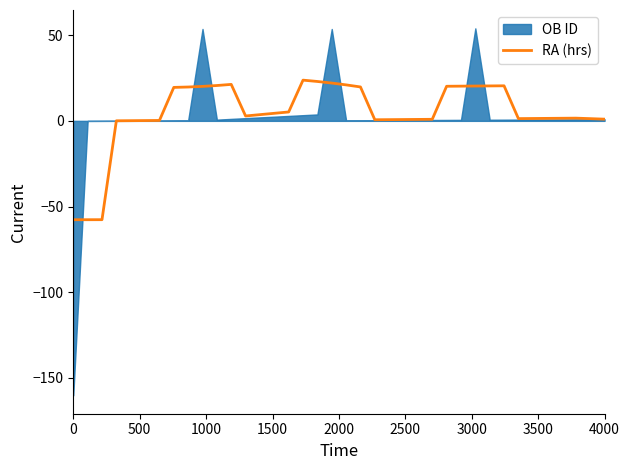

Which has a higher value, 36 or 28?

28